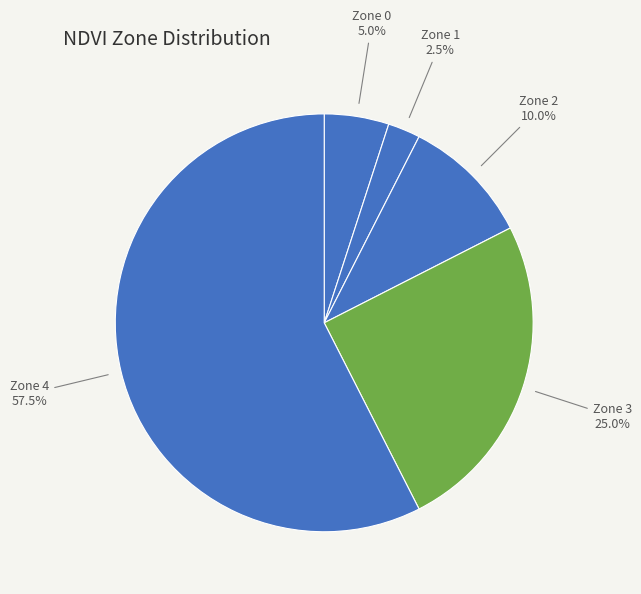

Which category has the biggest portion of the pie?

Zone 4